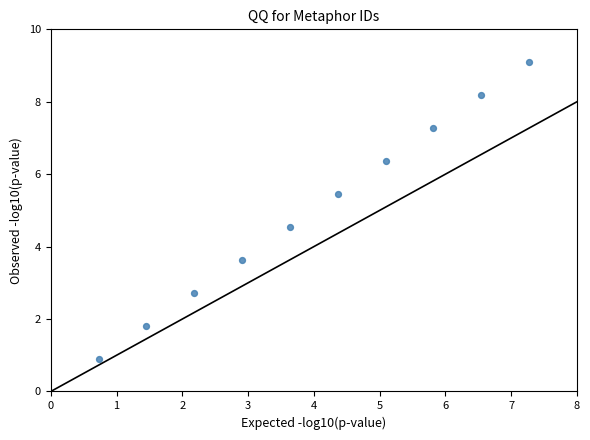

What is the range of X values (max minus min)?

6.5